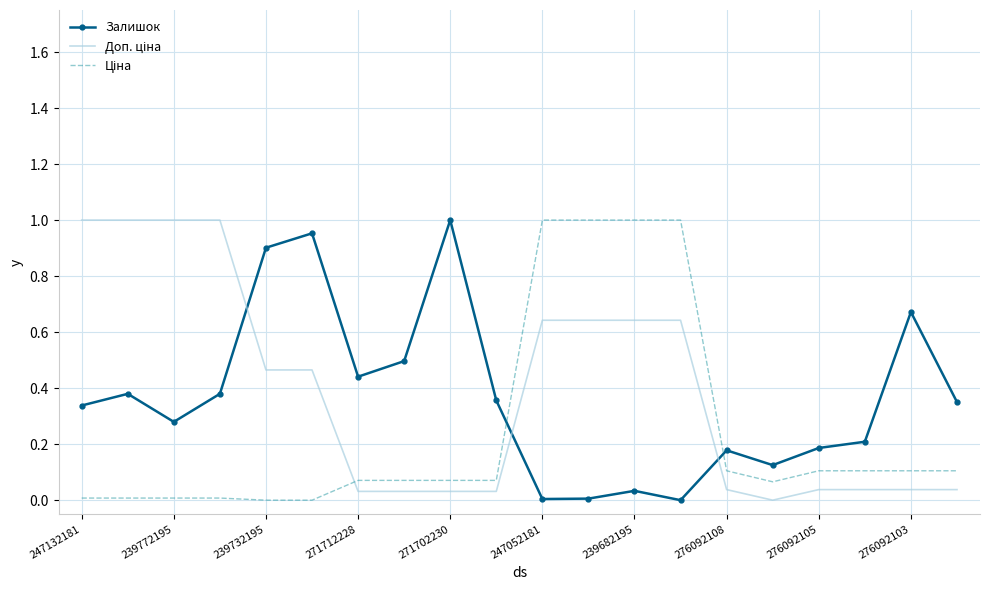

What are all the series names shown in the legend?

Залишок, Доп. ціна, Ціна